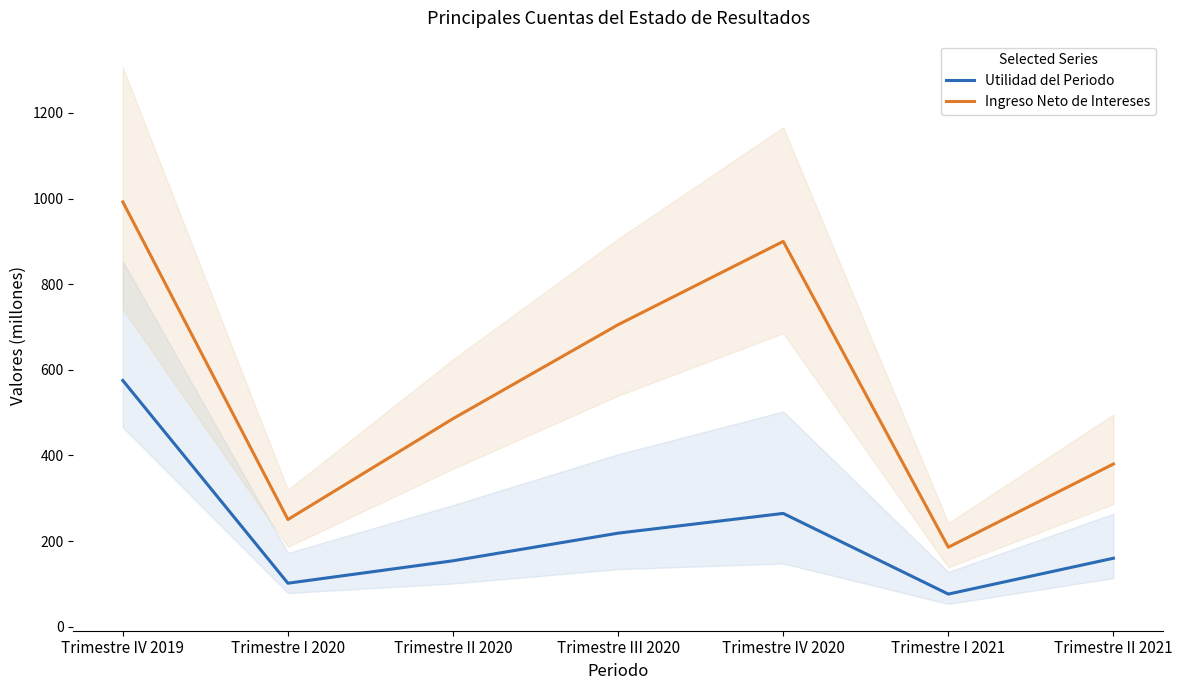

True or false: Ingreso Neto de Intereses has a value of 992.3 at Trimestre IV 2019.

True